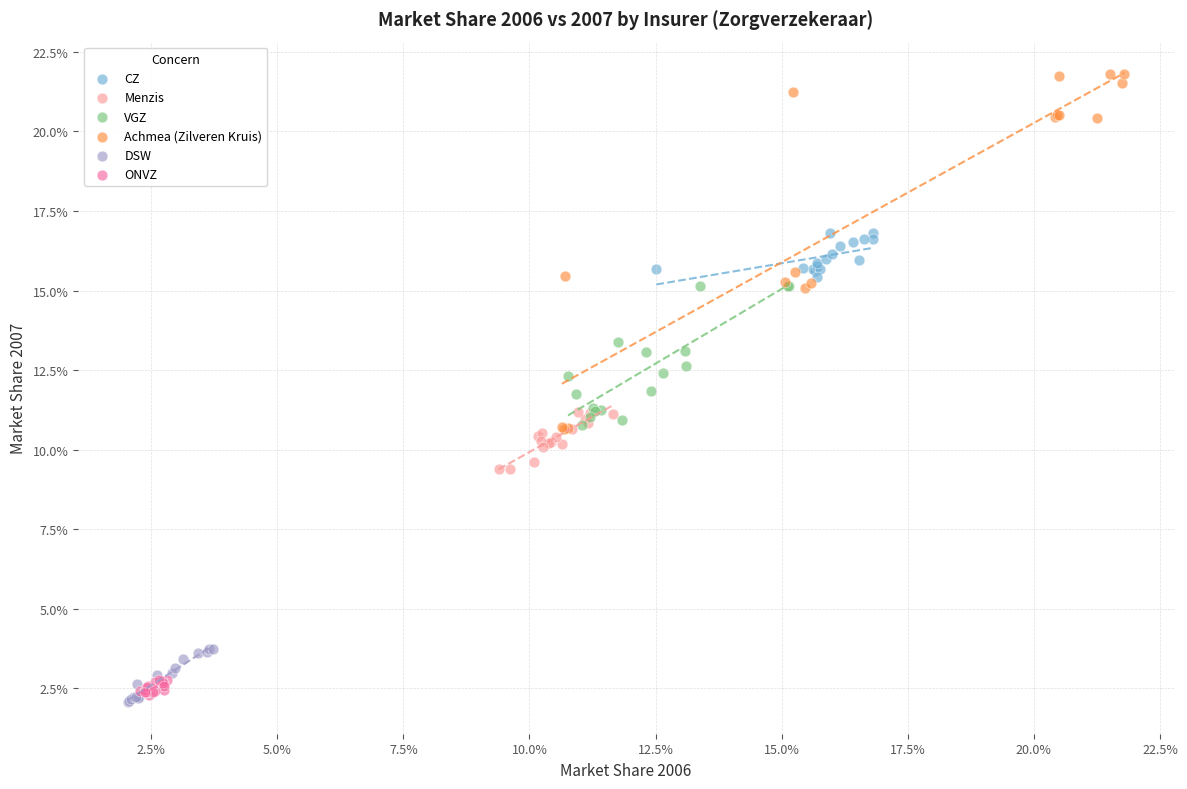

Which series has the largest Y range (max minus min)?

Achmea (Zilveren Kruis)